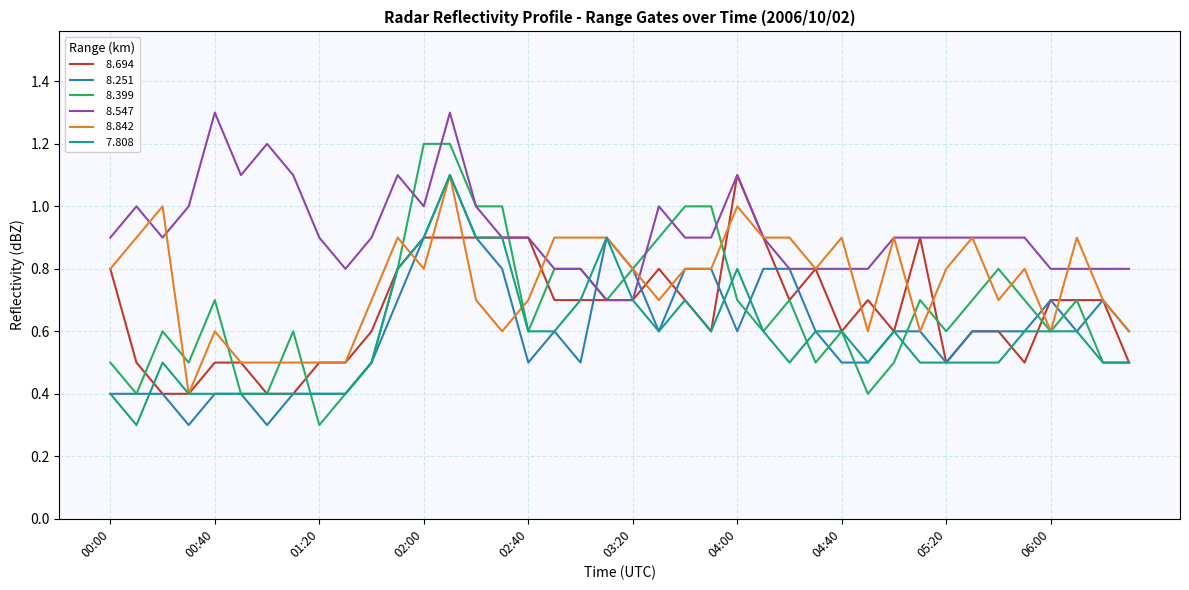

What is the minimum value shown in the chart?

0.3